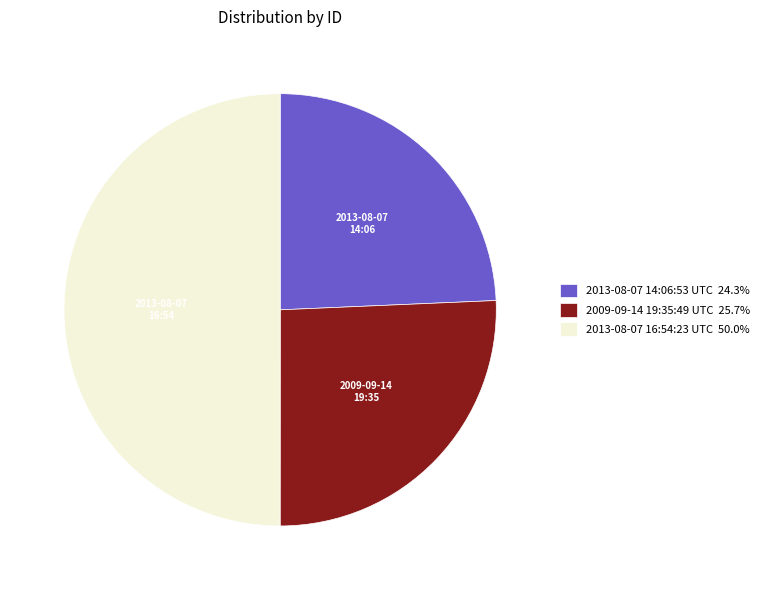

Is it true that 2013-08-07 14:06:53 UTC is 24% of the pie?

True